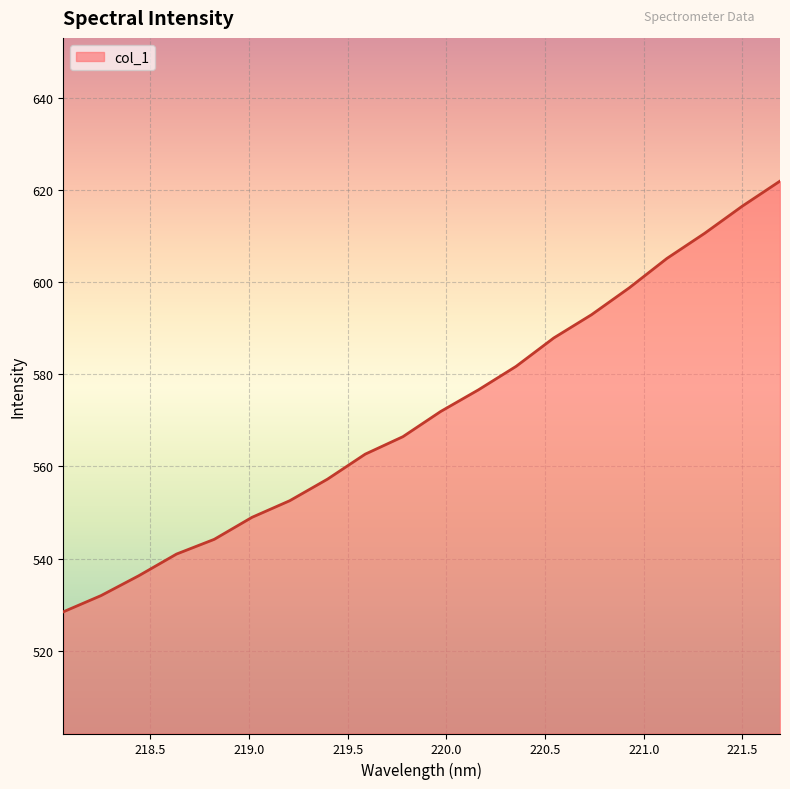

What is the difference between the maximum and minimum values?

93.5